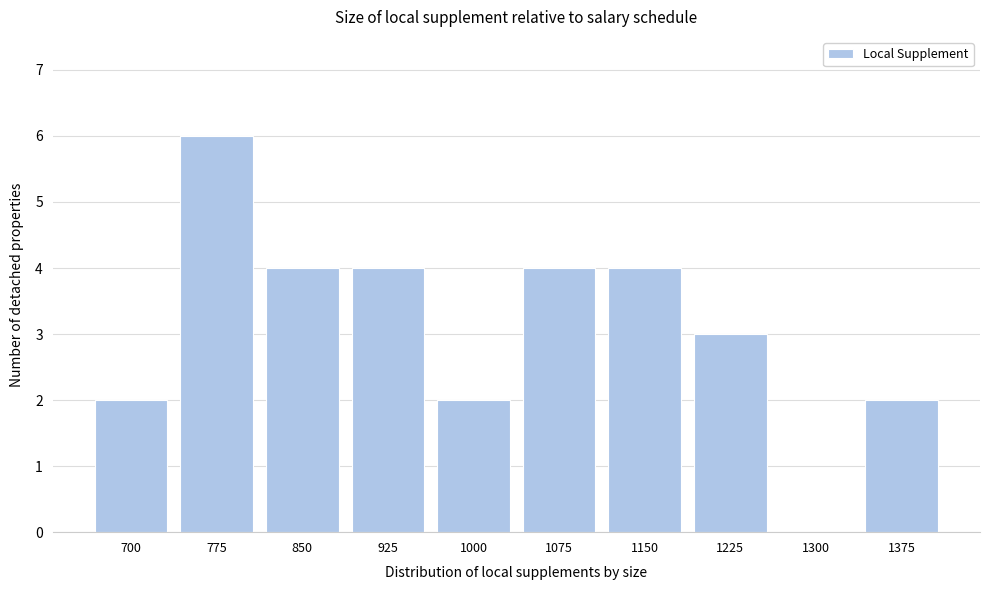

Reading left to right, what are all the values shown in this chart?

700=2	775=6	850=4	925=4	1000=2	1075=4	1150=4	1225=3	1300=0	1375=2